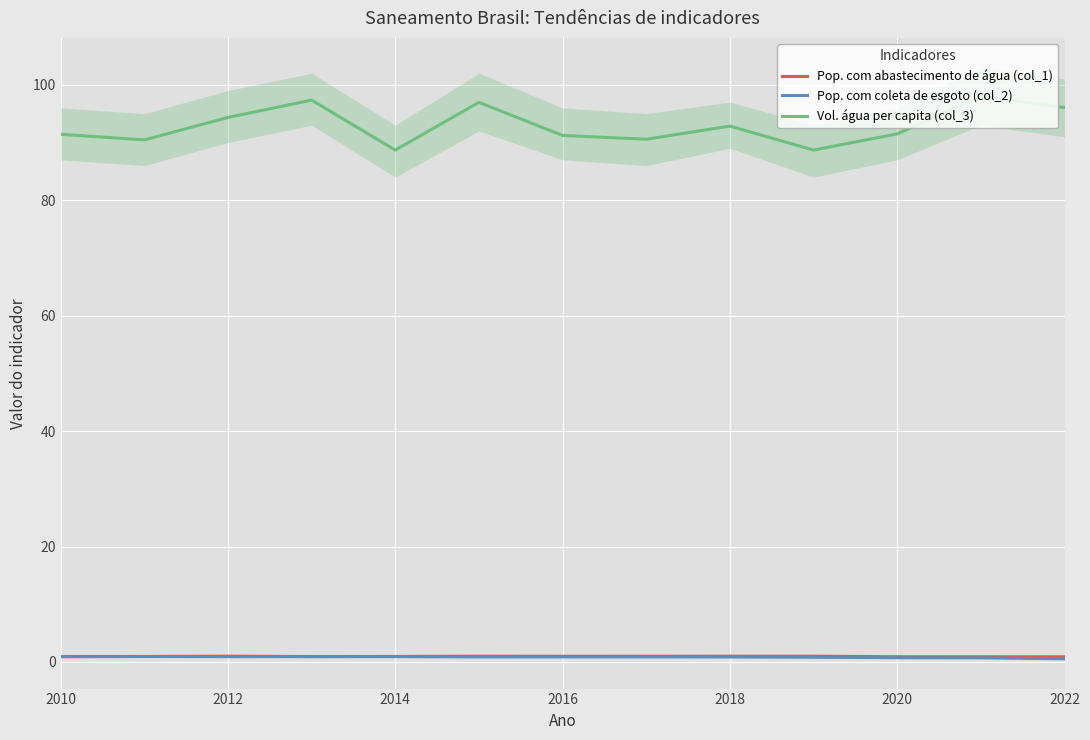

How many lines are shown in the chart?

3